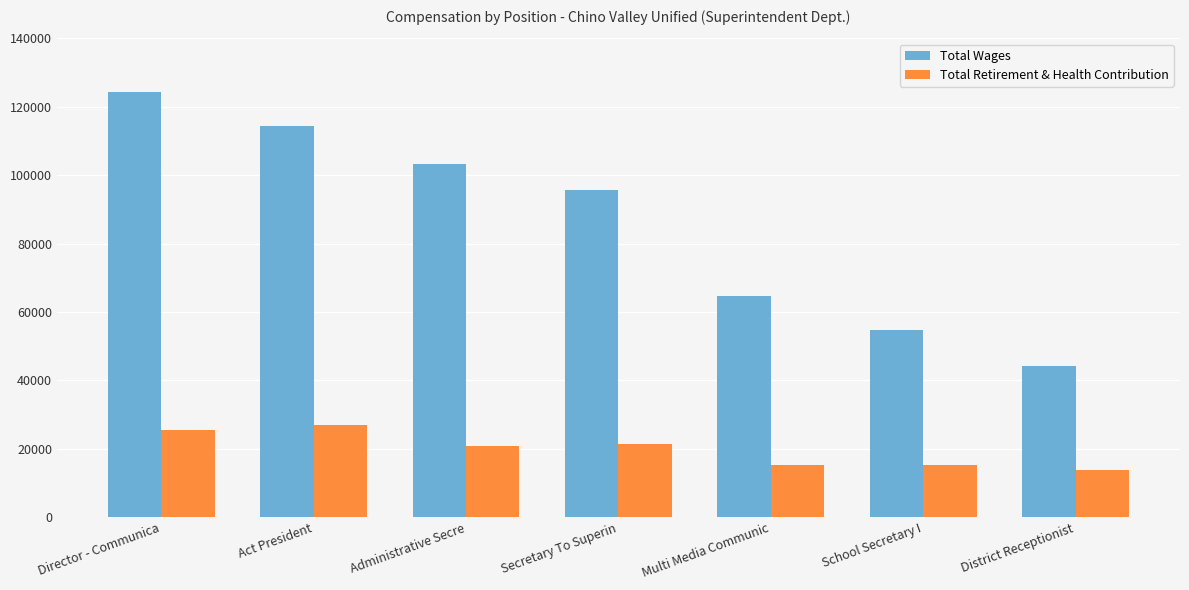

How many bars are there in total?

14